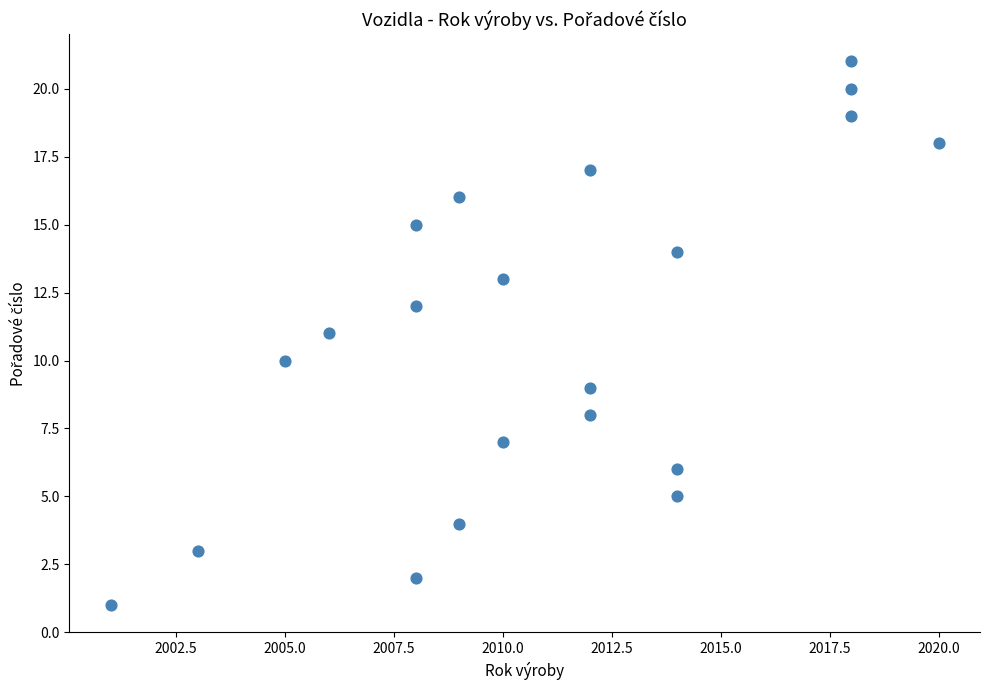

What is the range of X values (max minus min)?

19